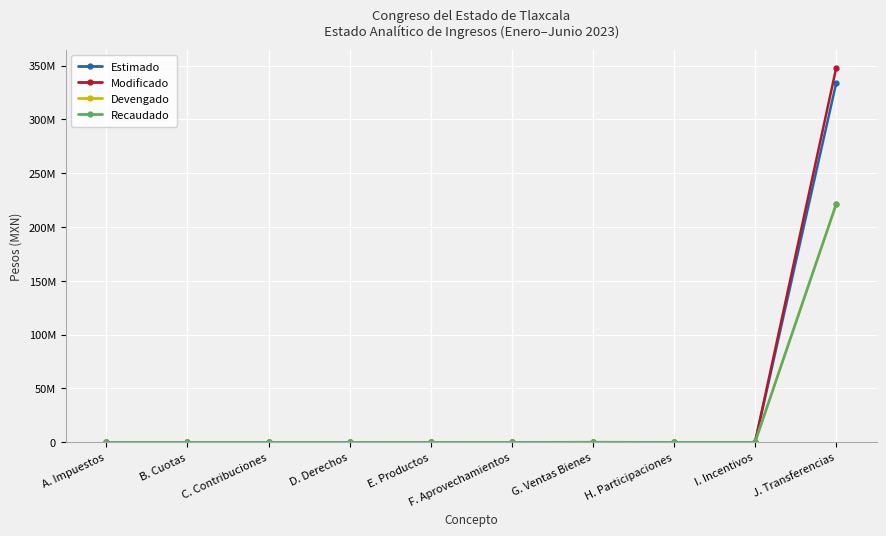

What is the difference between the Devengado values at J. Transferencias and E. Productos?

221081715